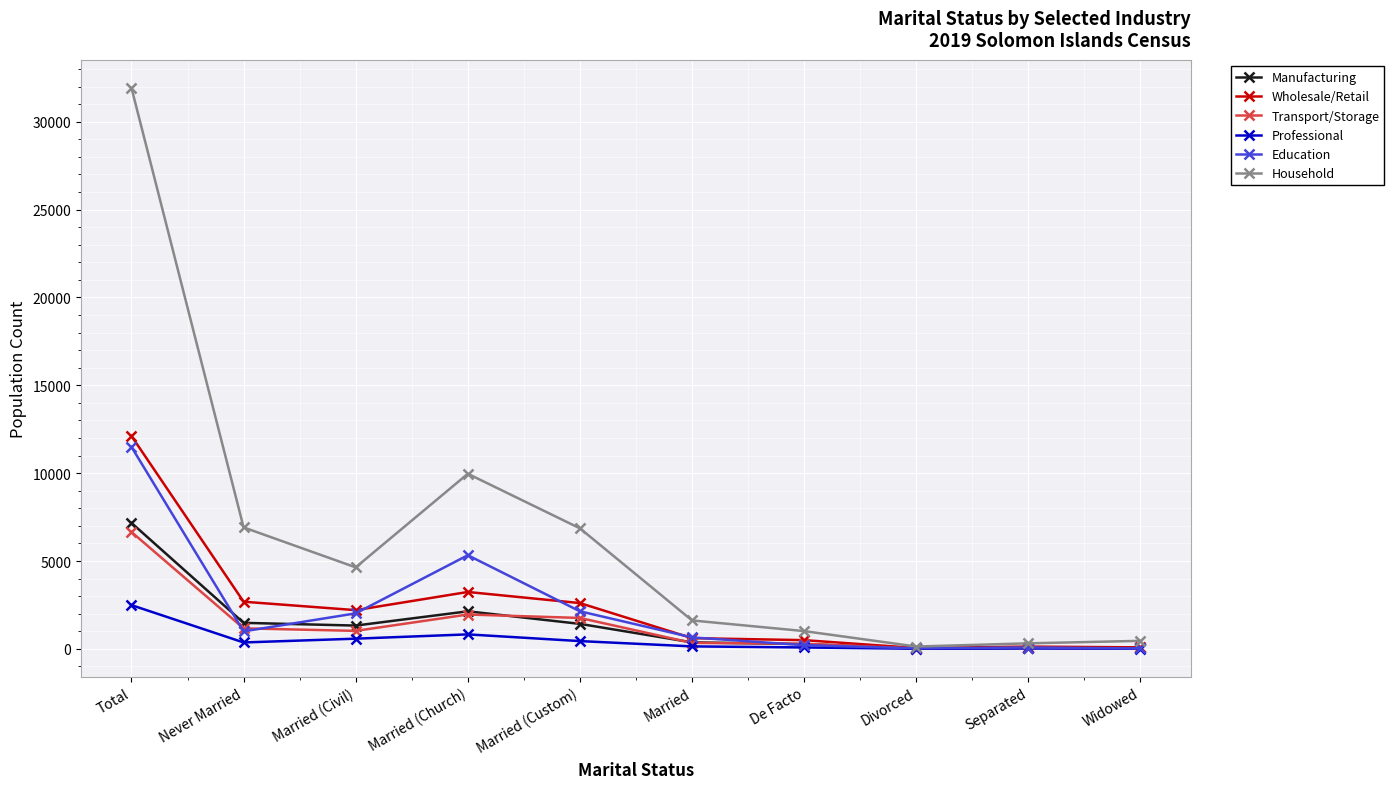

List the series in order of their peak value, highest first.

Household, Wholesale/Retail, Education, Manufacturing, Transport/Storage, Professional